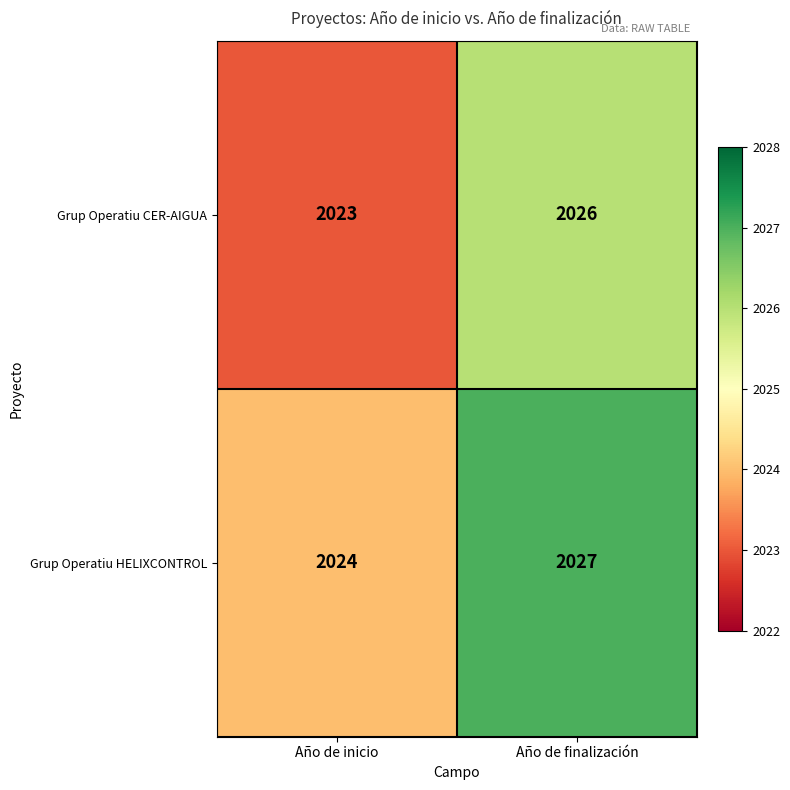

Reading right to left, transcribe all the data shown in this chart.

Grup Operatiu CER-AIGUA: 2026	2023
Grup Operatiu HELIXCONTROL: 2027	2024